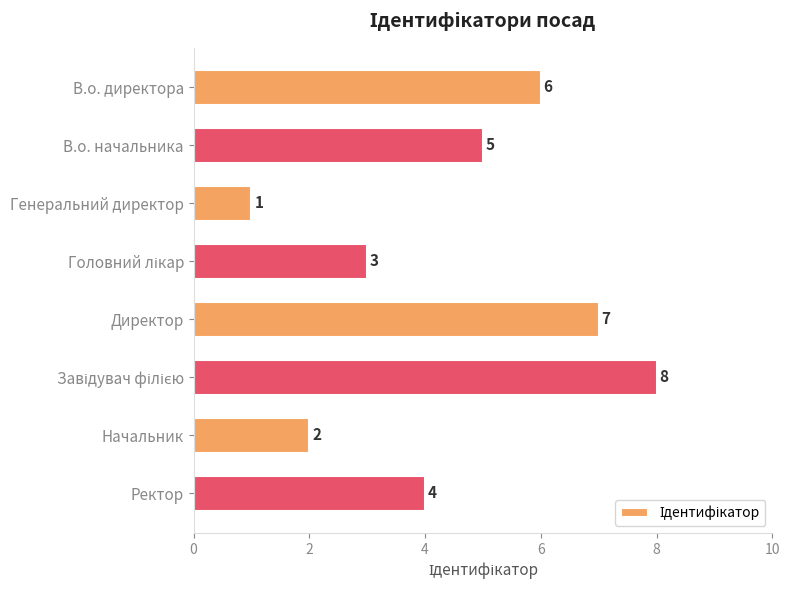

What is the difference between the second highest and second lowest values?

5